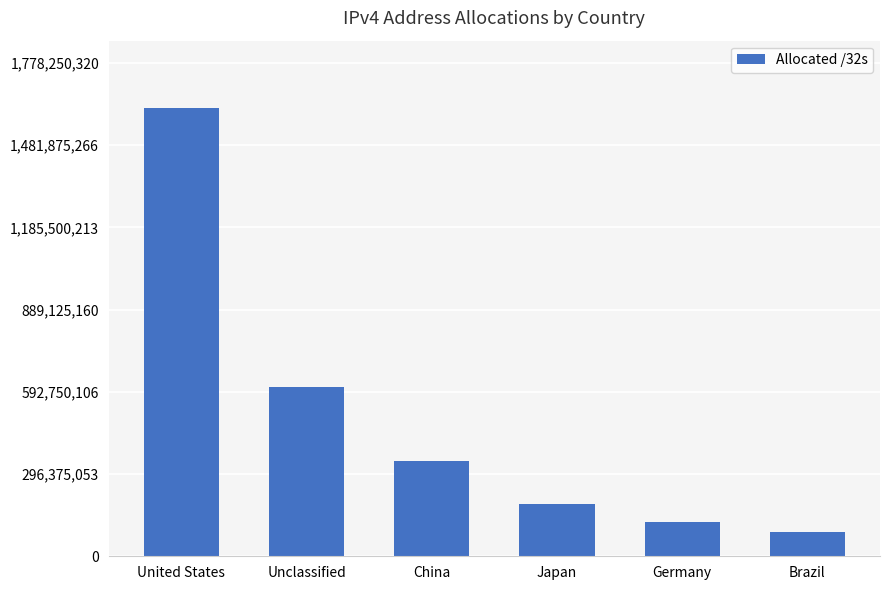

How many bars are there in total?

6